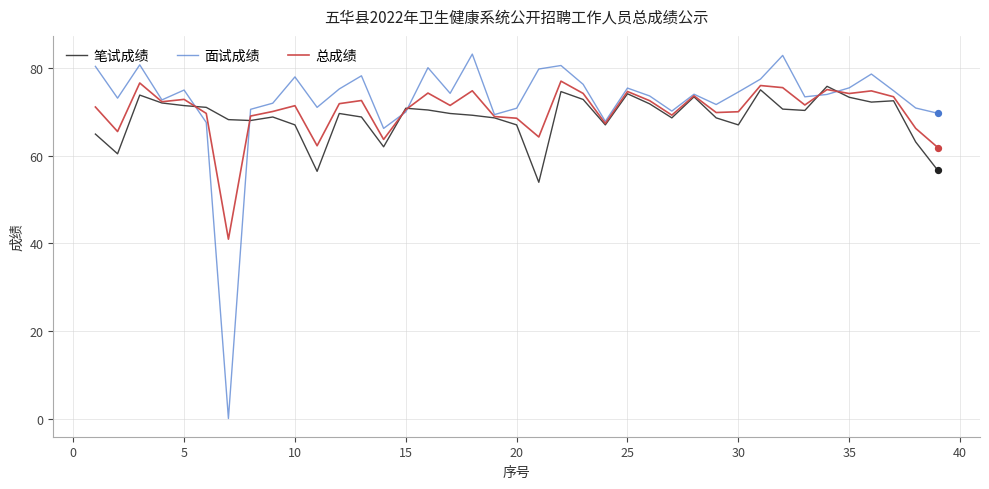

What are all the series names shown in the legend?

笔试成绩, 面试成绩, 总成绩